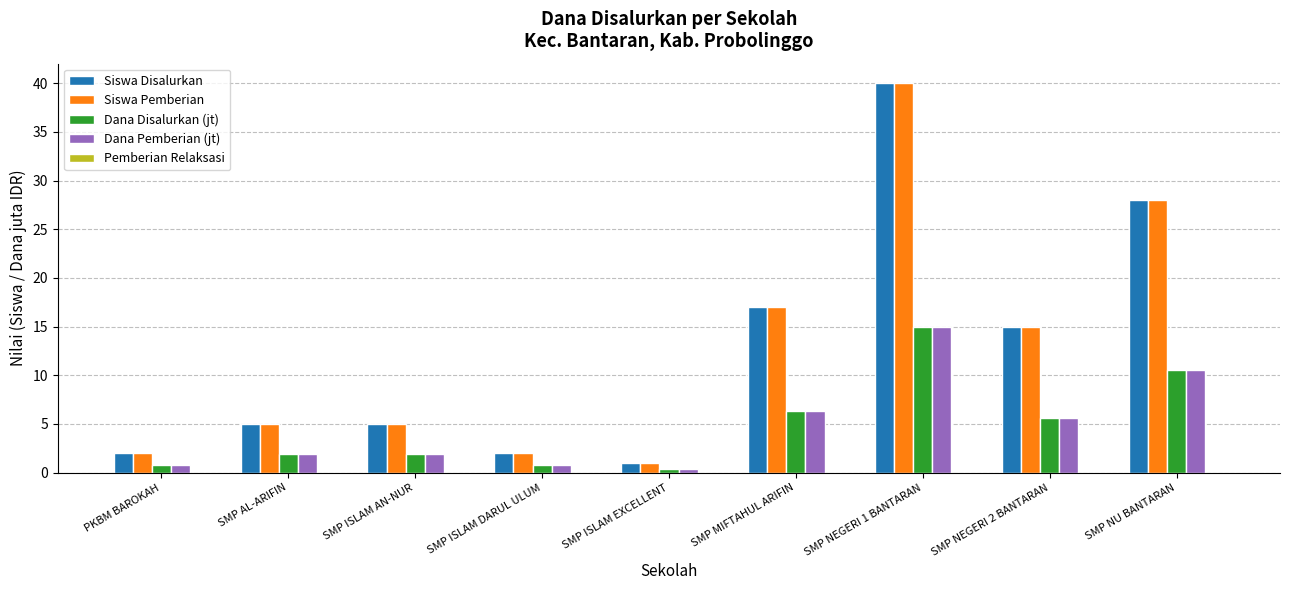

What is the average value of the Dana Pemberian (jt) series?

4.8